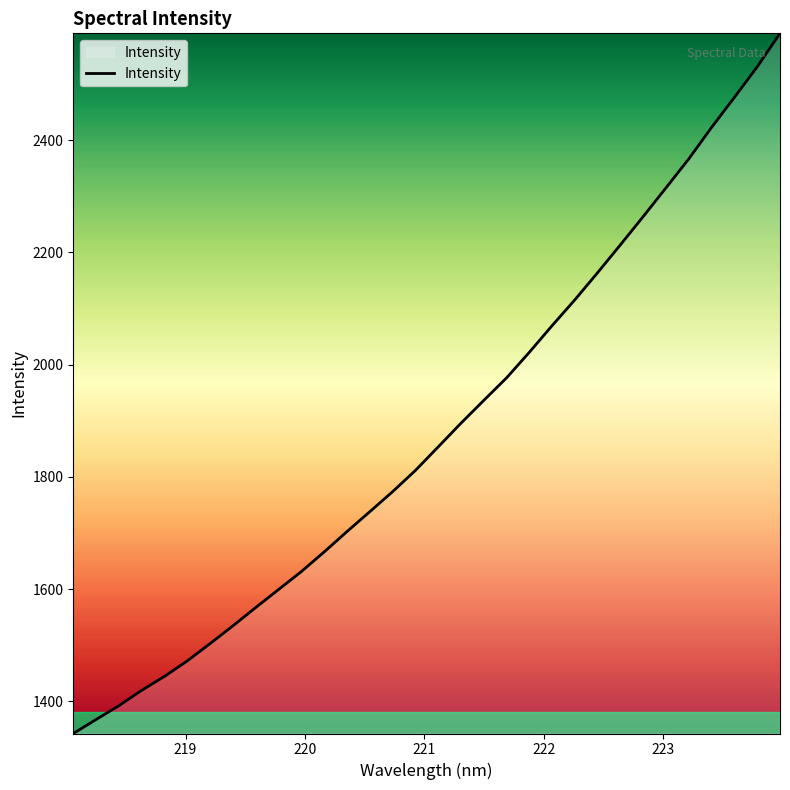

What is the greatest value displayed?

2590.0